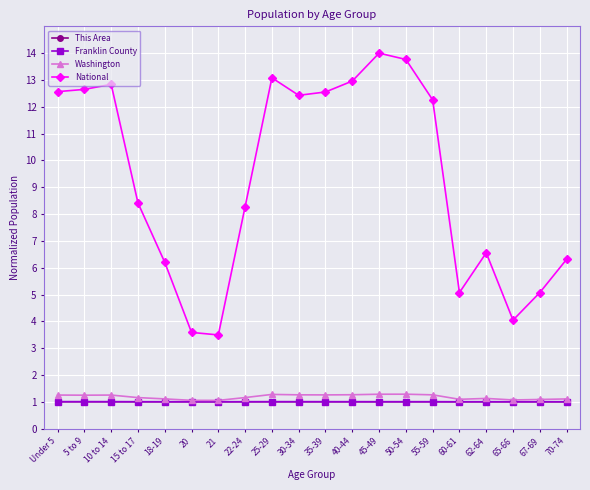

At which category does the chart reach its peak across all series?

45-49